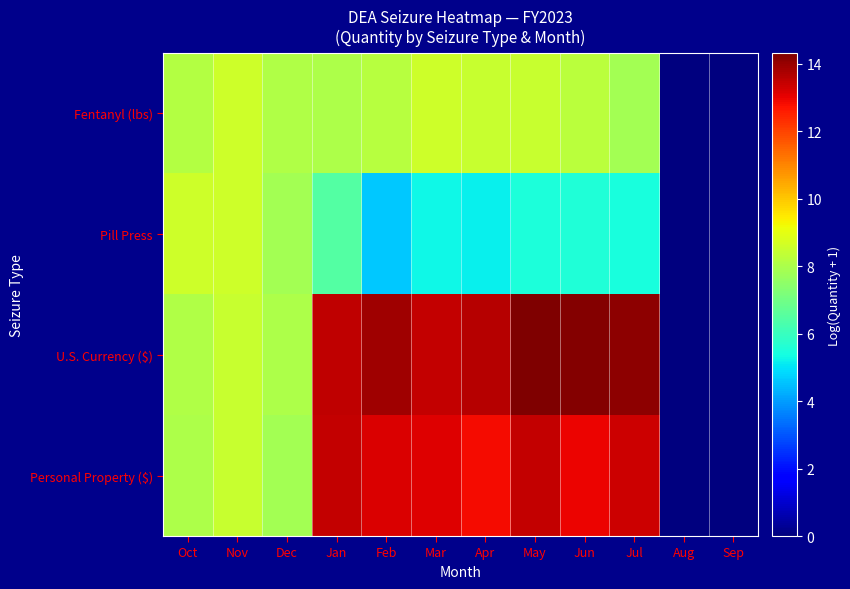

Which series has the widest spread of values?

U.S. Currency ($)